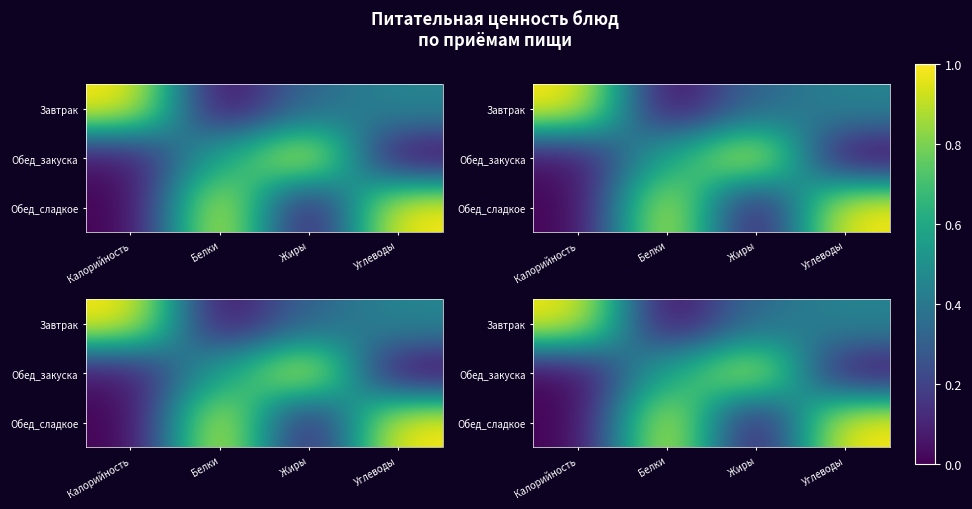

Is it true that Завтрак equals 0.4 at Калорийность?

False